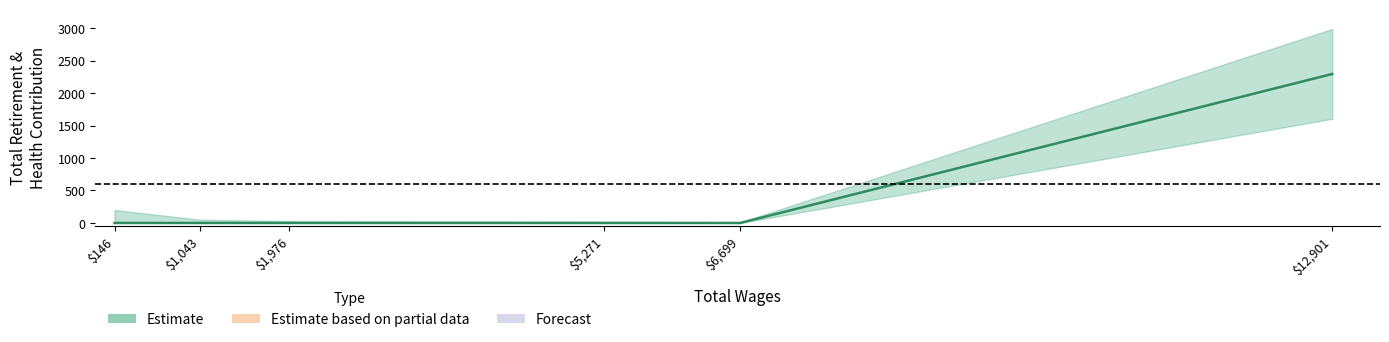

The value at 6699 is 0. True or false?

True